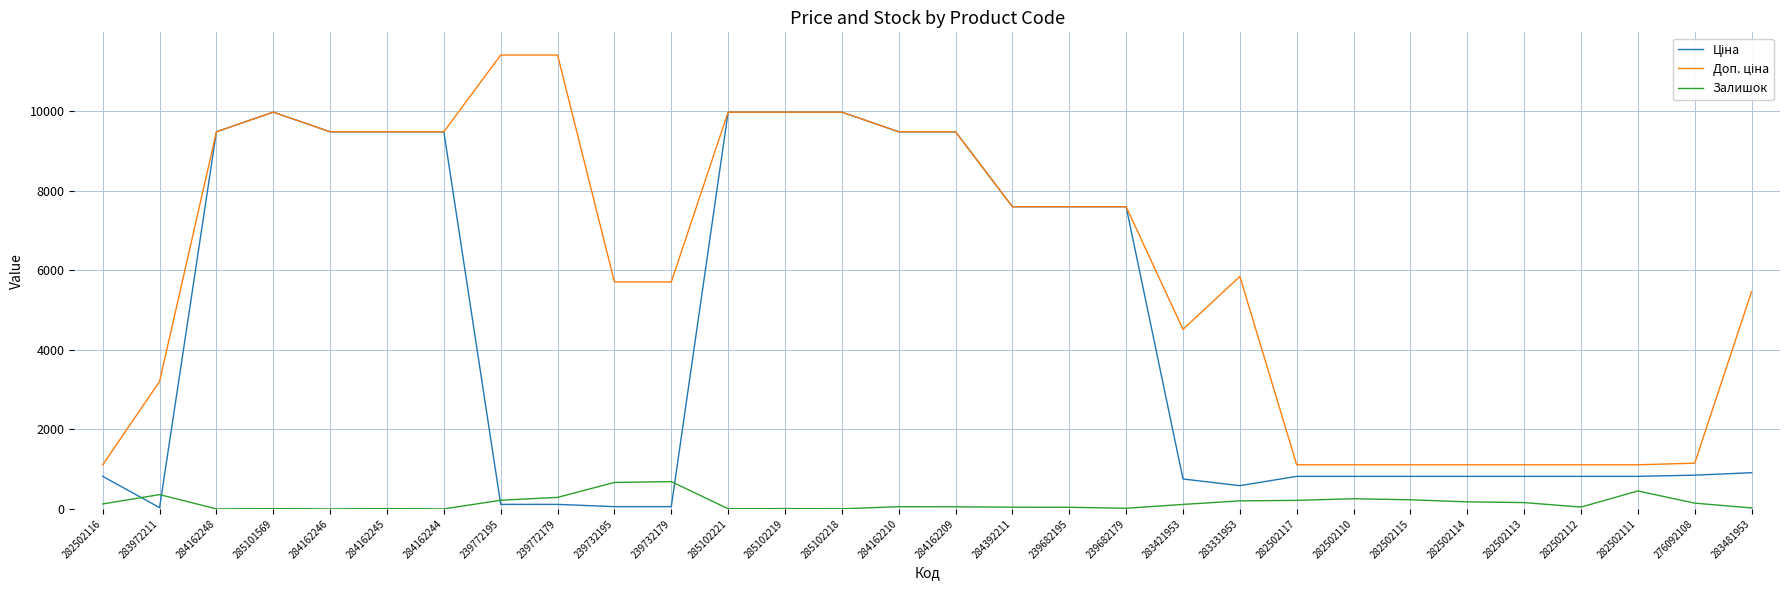

Is it true that Залишок equals 159.0 at 282502113?

True